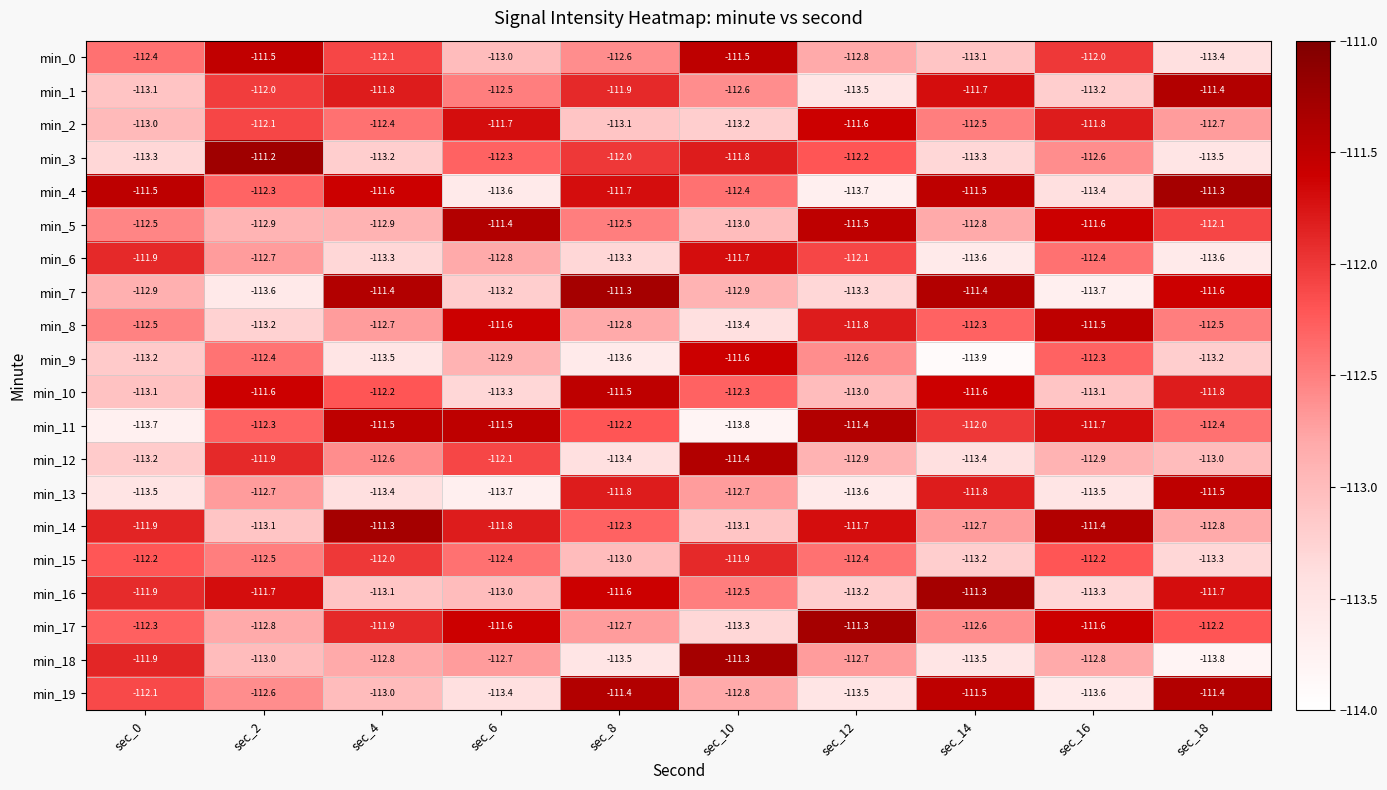

How many data points in min_8 are above -112?

3